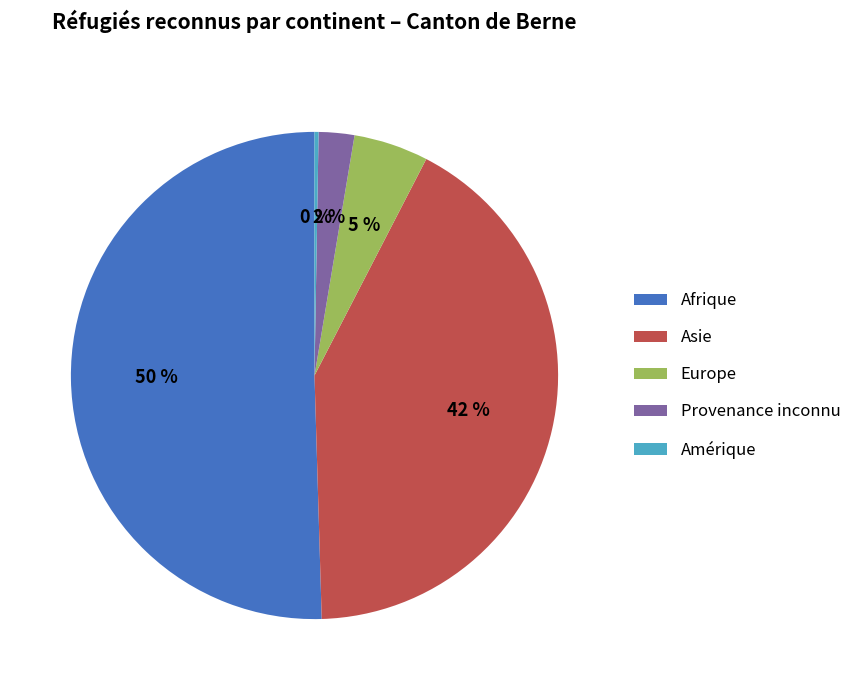

To the nearest percent, what percentage of the pie is Asie?

42%